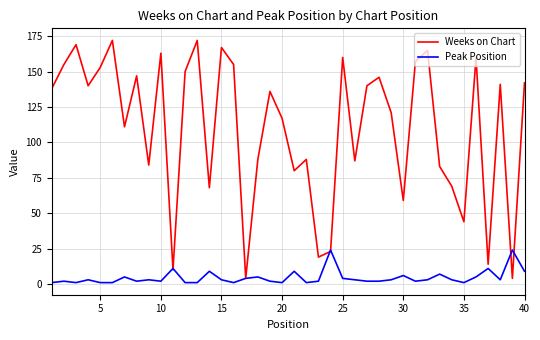

What is the highest value of the Weeks on Chart series?

172